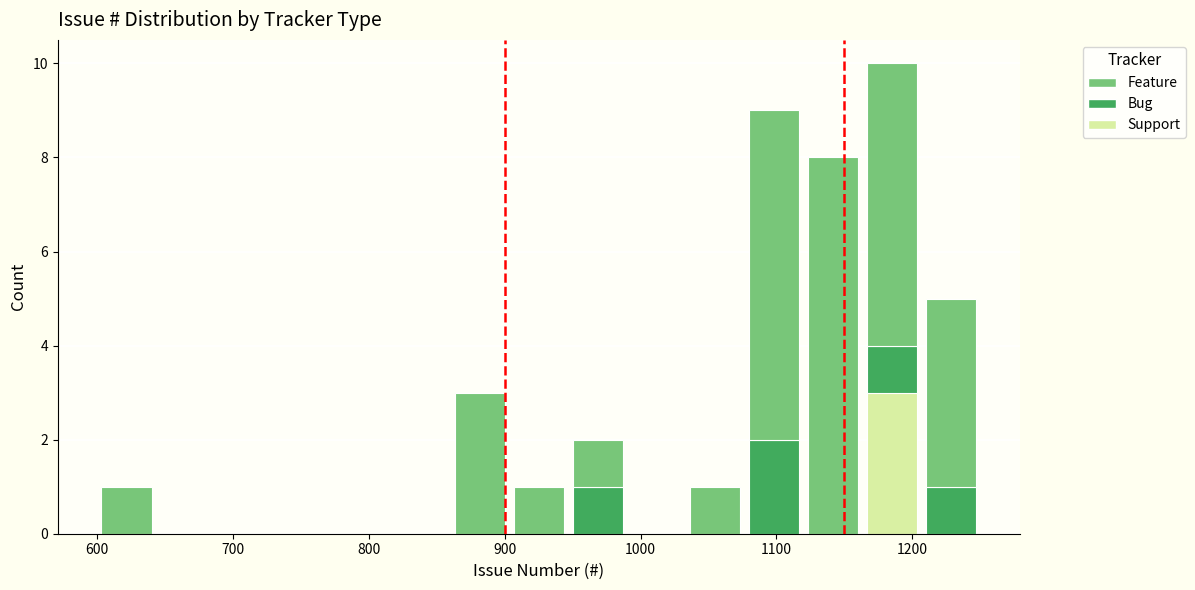

Reading left to right, list every stacked bar in this chart as the range it spans on the x-axis followed by its total height. Neither the bar edges nor the heights are printed on the chart, so give them approximately, as read against the axes.

600 to 640: 1
640 to 690: 0
690 to 730: 0
730 to 770: 0
770 to 820: 0
820 to 860: 0
860 to 900: 3
900 to 950: 1
950 to 990: 2
990 to 1030: 0
1030 to 1080: 1
1080 to 1120: 9
1120 to 1160: 8
1160 to 1210: 10
1210 to 1250: 5